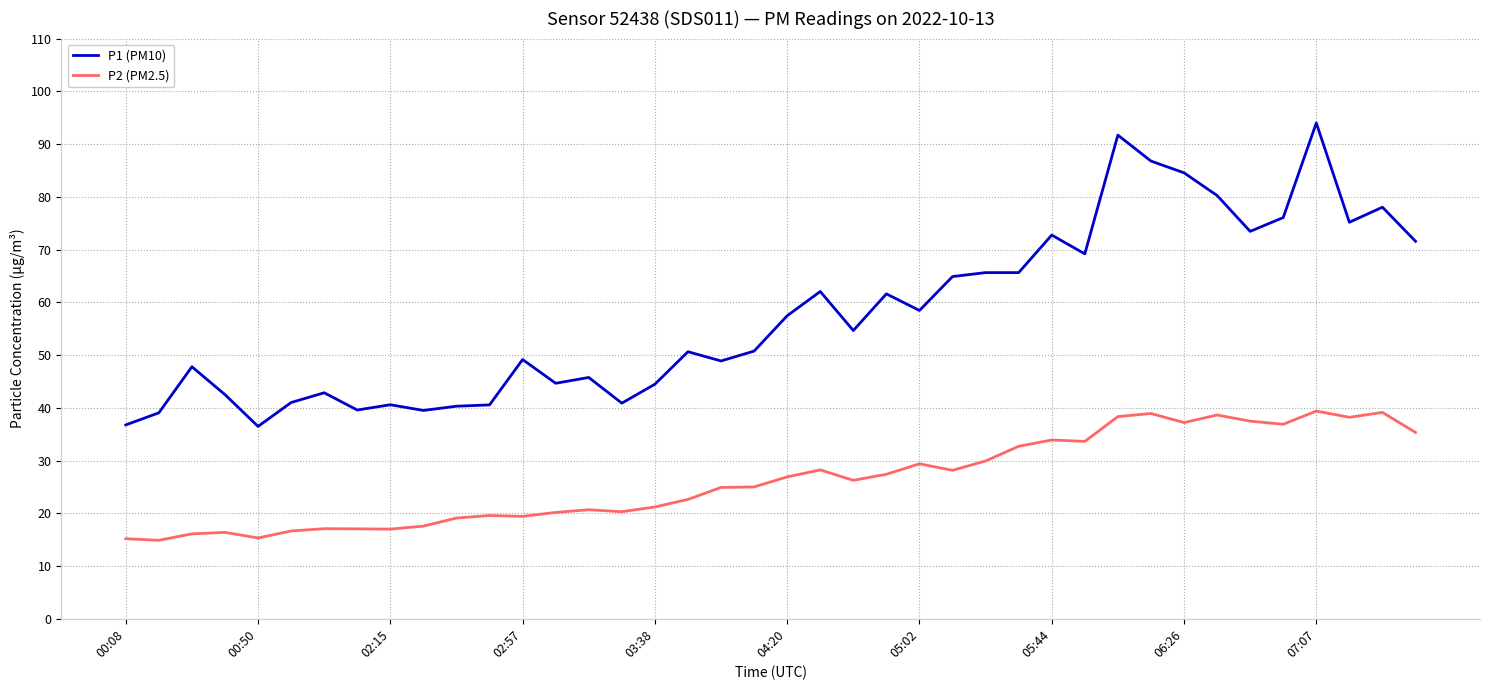

What is the difference between the maximum and minimum values in the P1 (PM10) series?

57.5